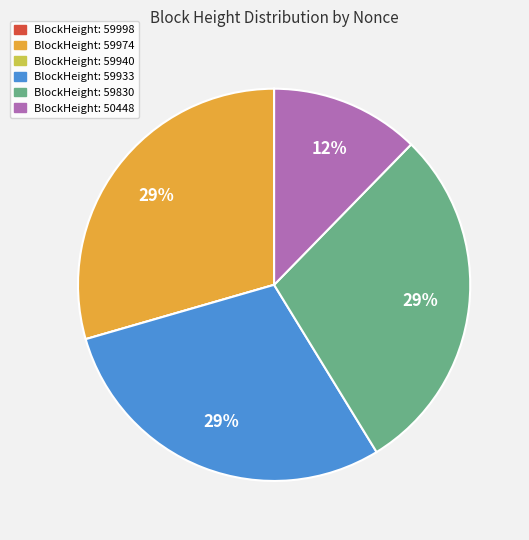

To the nearest percent, what is the difference between the largest and smallest slice percentages?

29%